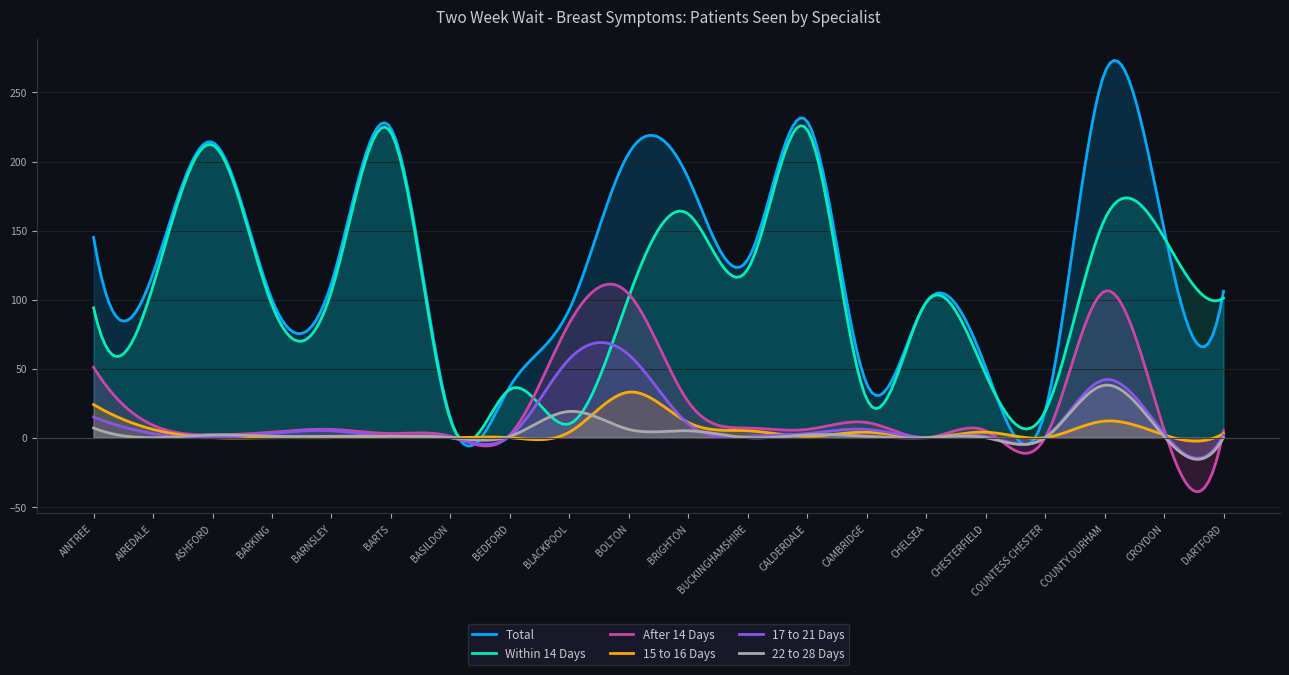

How many intersections are there between Within 14 Days and After 14 Days?

2